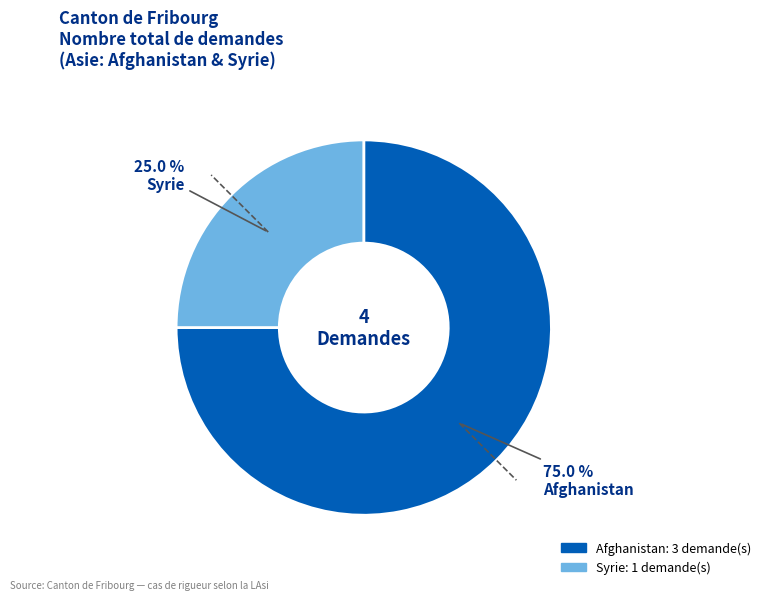

To the nearest percent, what portion does Syrie represent?

25%